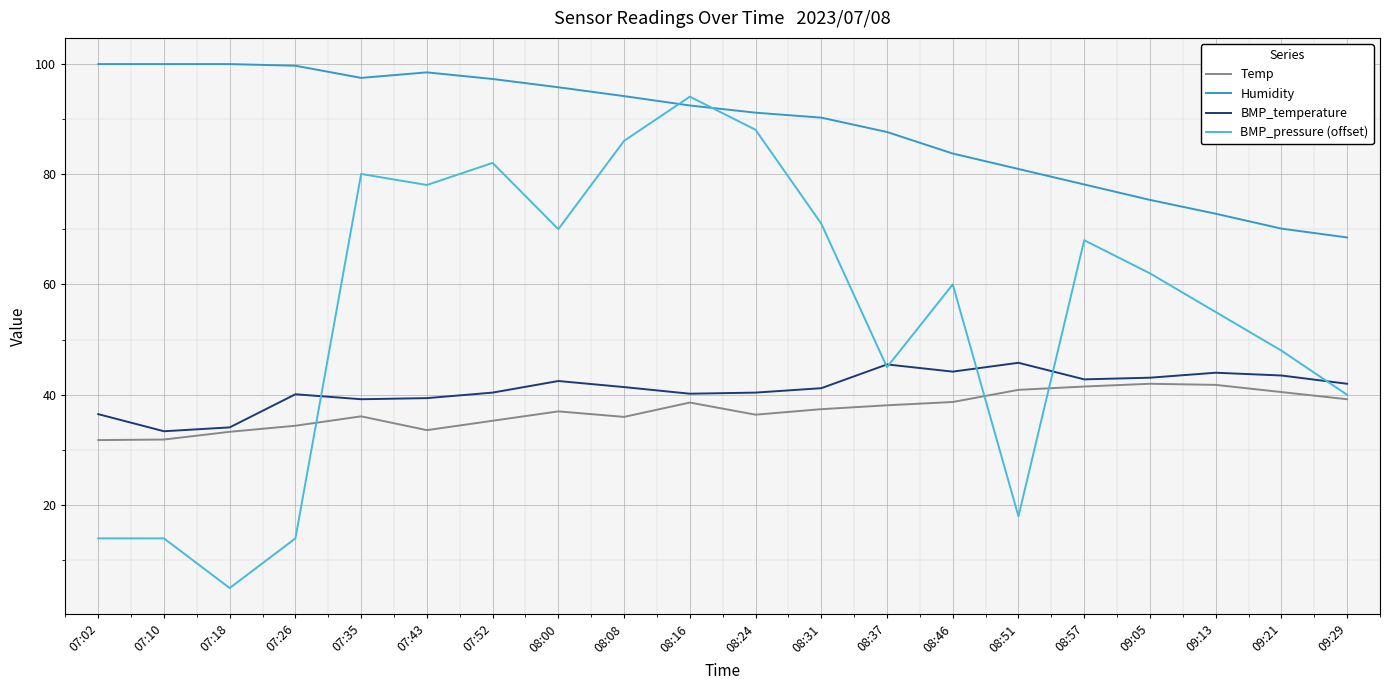

What is the total value across all series at 09:21?

202.1